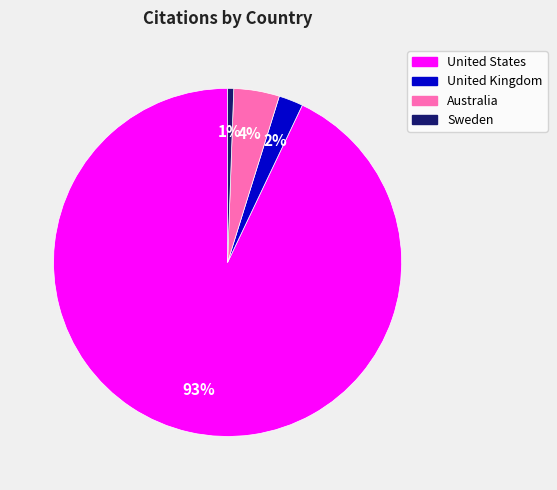

Rank the categories by value from lowest to highest.

Sweden, United Kingdom, Australia, United States